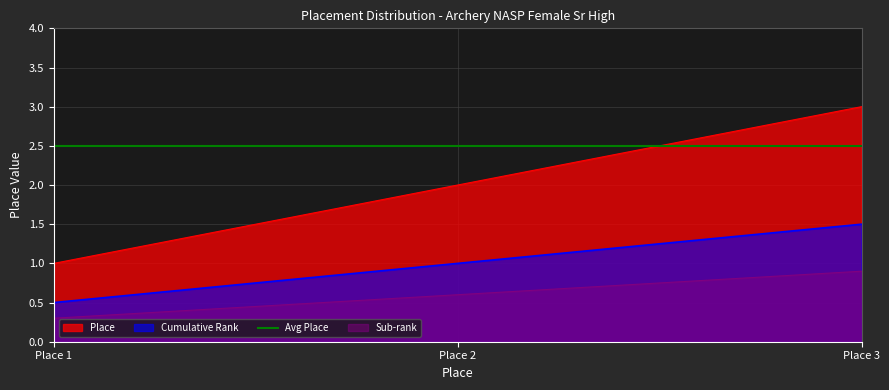

How many values exceed 2?

1